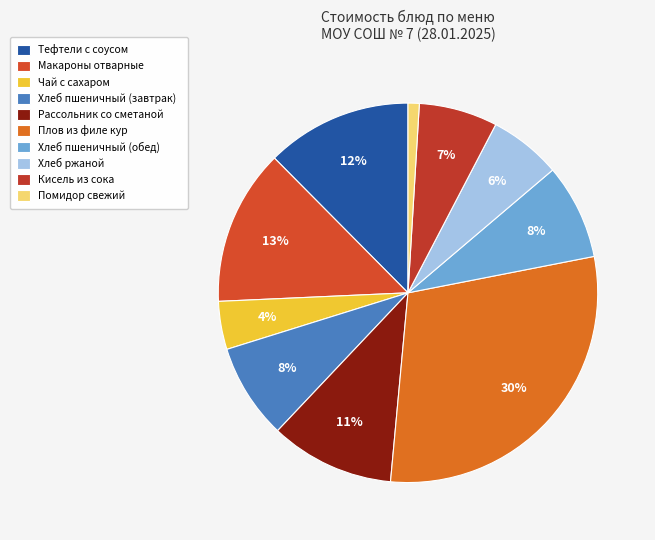

The Кисель из сока slice represents 1% of the pie. True or false?

False